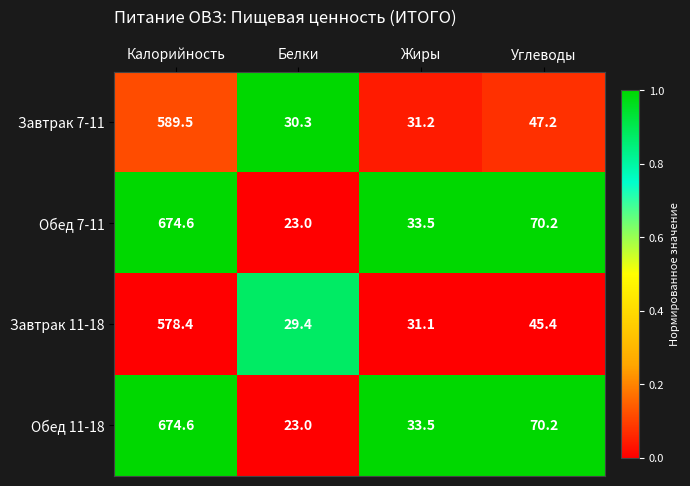

Reading left to right, list all the values displayed in this chart.

Завтрак 7-11: Калорийность=589.5	Белки=30.3	Жиры=31.2	Углеводы=47.2
Обед 7-11: Калорийность=674.6	Белки=23.0	Жиры=33.5	Углеводы=70.2
Завтрак 11-18: Калорийность=578.4	Белки=29.4	Жиры=31.1	Углеводы=45.4
Обед 11-18: Калорийность=674.6	Белки=23.0	Жиры=33.5	Углеводы=70.2